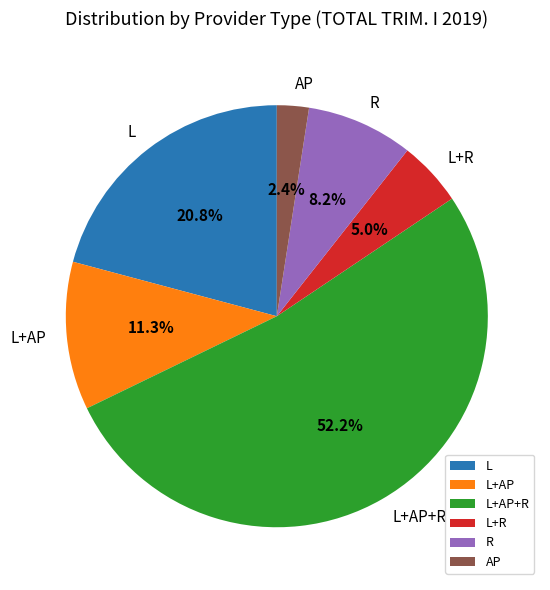

Count the number of slices in the pie.

6